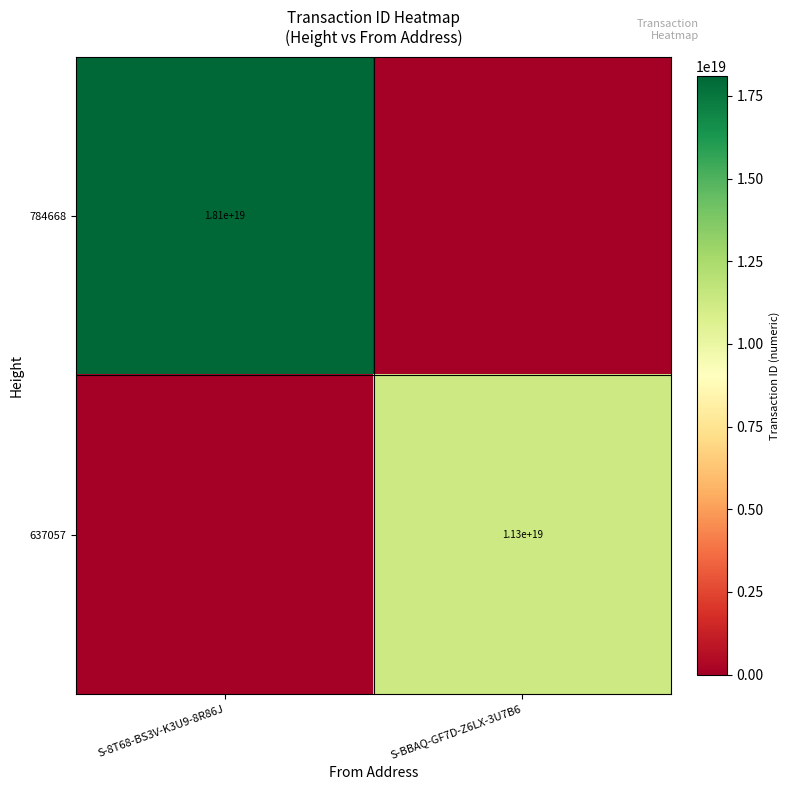

What is the total value across all series at S-BBAQ-GF7D-Z6LX-3U7B6?

11292981491046297600